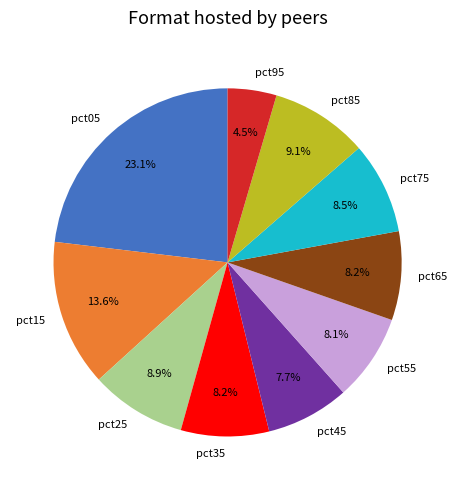

Approximately how many times larger is the value at pct05 compared to pct55?

2.9